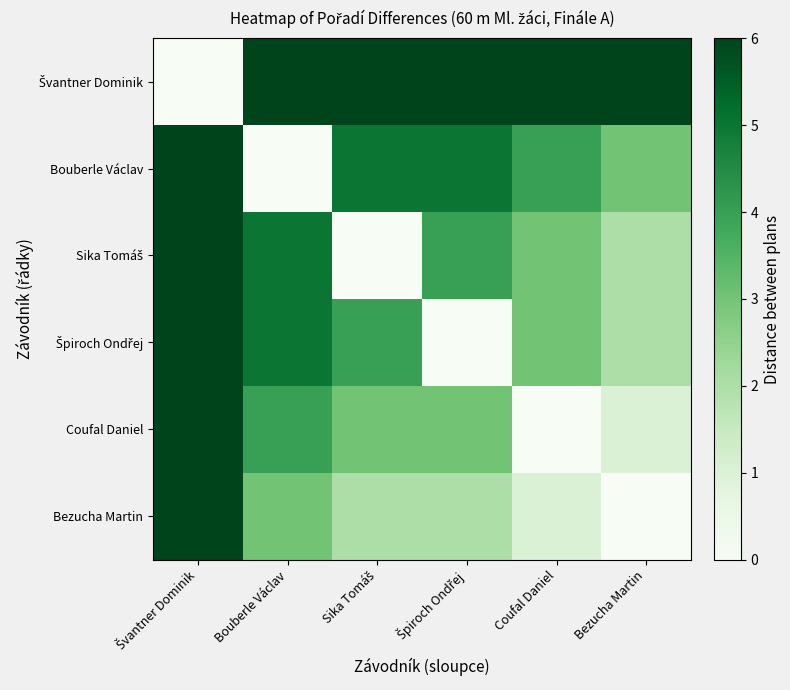

What is the total value across all series at Coufal Daniel?

17